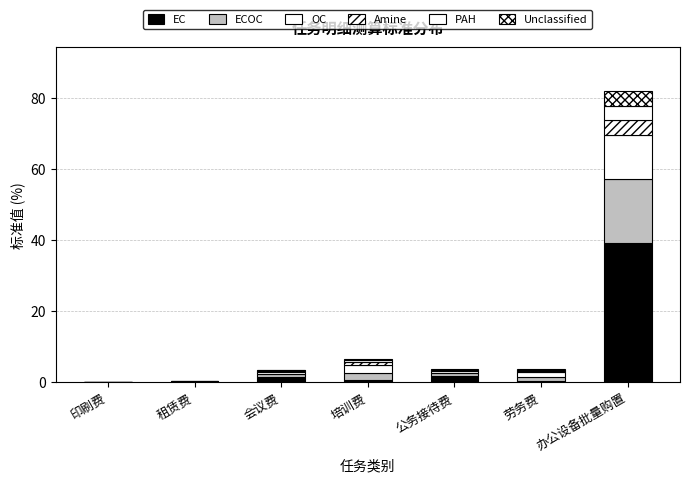

The PAH series shows 0.0 at 租赁费. True or false?

True